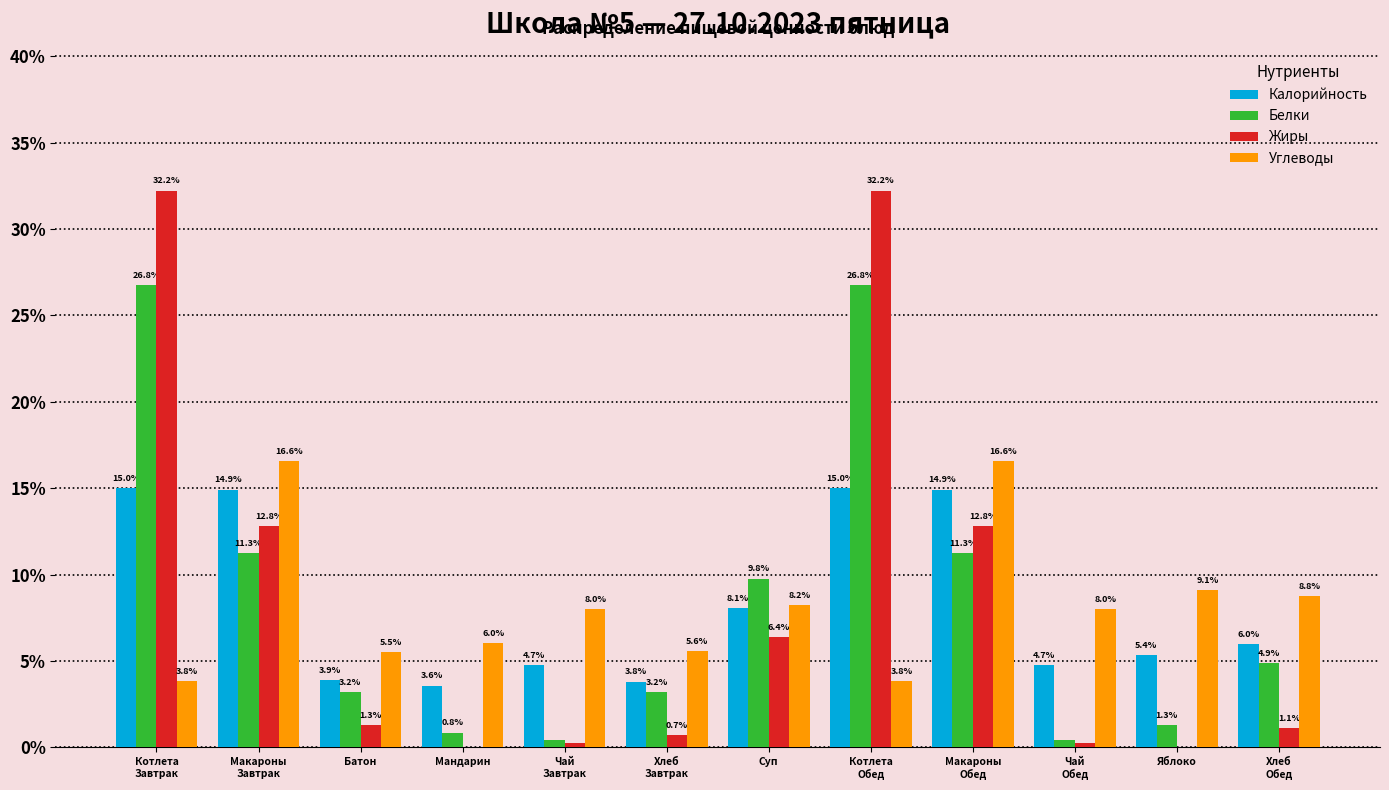

Where is Калорийность nearest to the value 9?

Суп